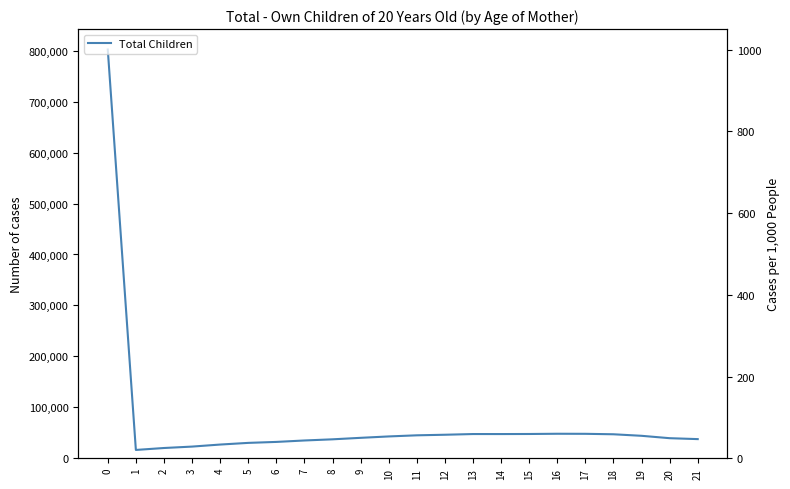

Reading left to right, list all the values displayed in this chart.

0=802356	1=16361	2=20160	3=22944	4=26942	5=30219	6=32119	7=34935	8=37206	9=40137	10=42873	11=45065	12=46193	13=47566	14=47539	15=47675	16=48133	17=48014	18=47112	19=44112	20=39429	21=37622